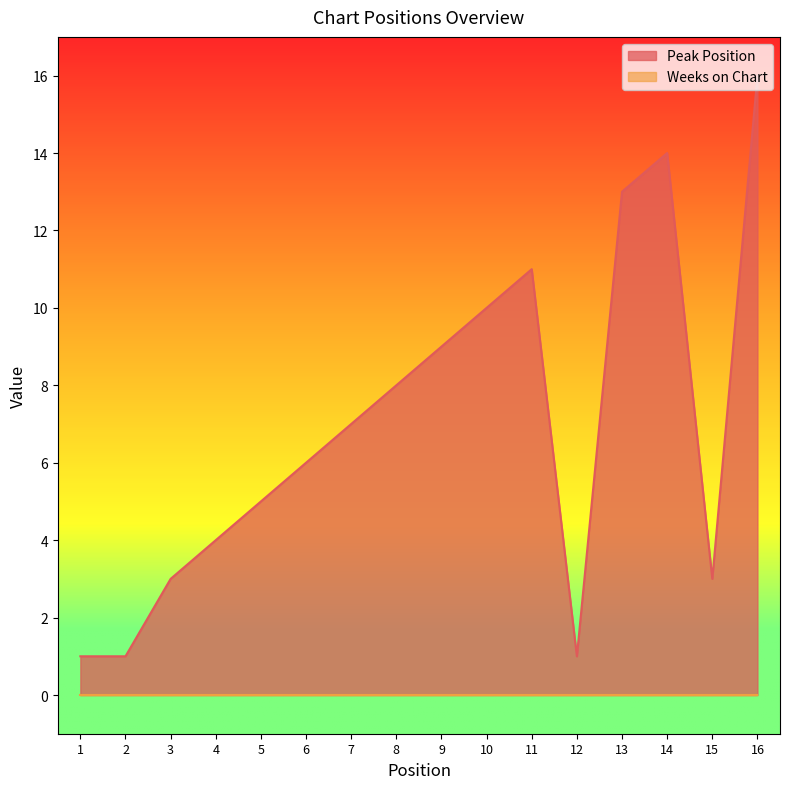

Count the number of values greater than 7.

7